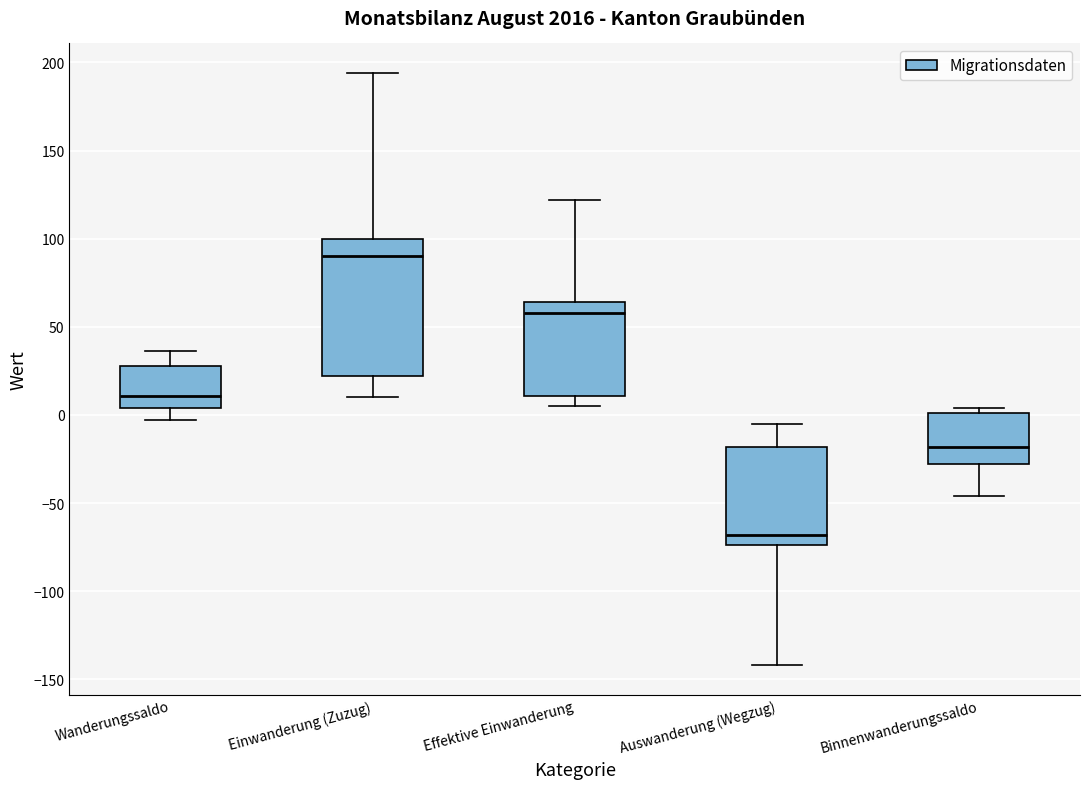

Reading left to right, transcribe this box plot: for each box, give where its median line is, the range the box spans, and where its two whiskers end, as read against the y-axis. The values are not printed on the chart, so give them approximately, as read against the axis.

Wanderungssaldo: median 10, box 5 to 30, whiskers -5 to 35
Einwanderung (Zuzug): median 90, box 20 to 100, whiskers 10 to 195
Effektive Einwanderung: median 60, box 10 to 65, whiskers 5 to 120
Auswanderung (Wegzug): median -70, box -75 to -20, whiskers -140 to -5
Binnenwanderungssaldo: median -20, box -30 to 0, whiskers -45 to 5